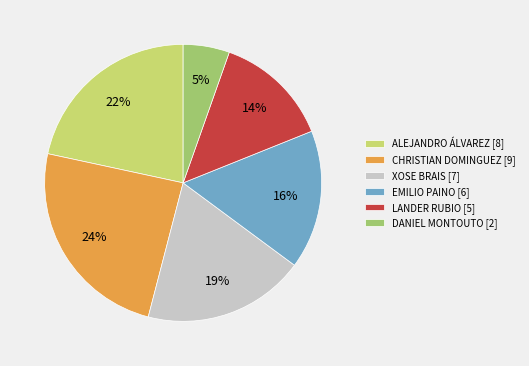

Does any single category account for the majority?

No